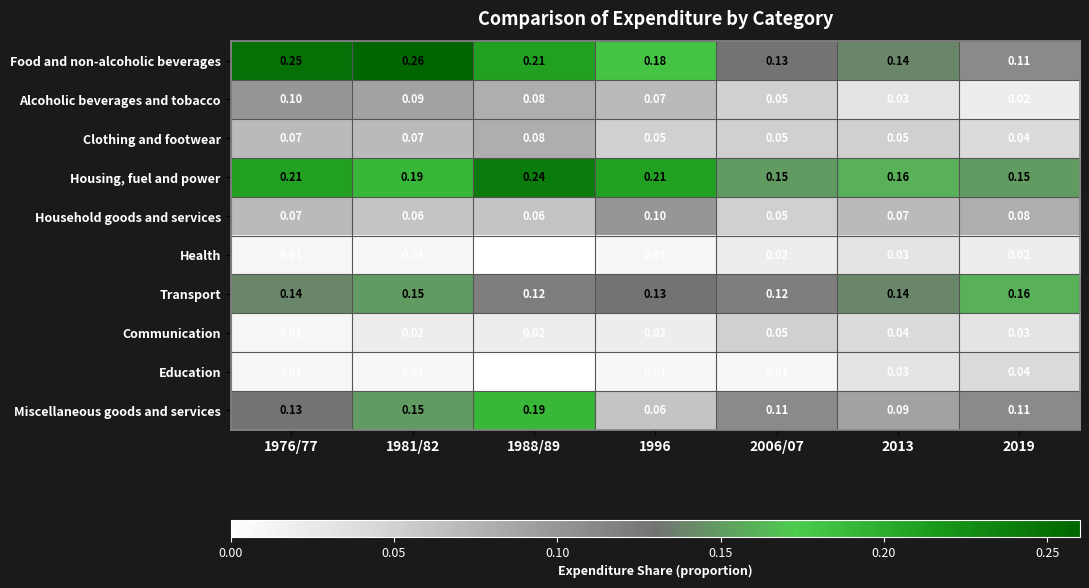

Between 1996 and 2019, which series saw the biggest shift?

Food and non-alcoholic beverages